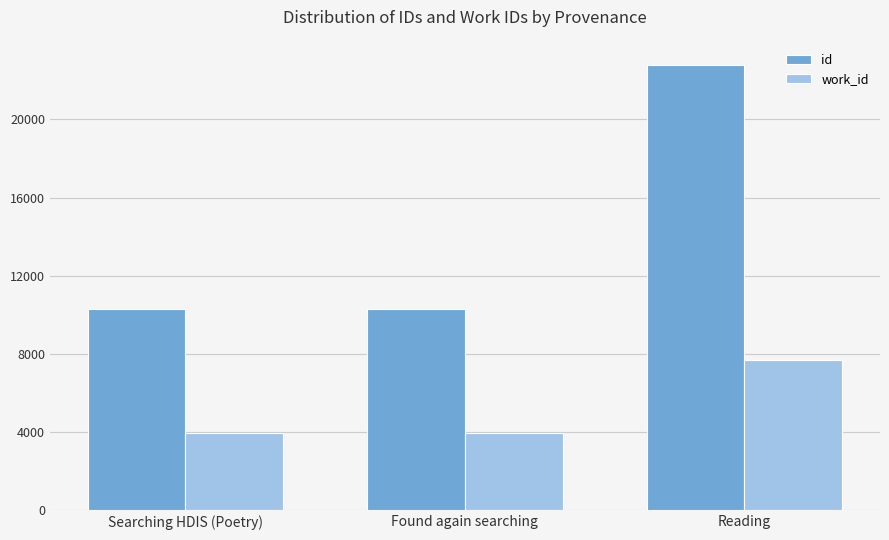

The work_id series shows 3954 at Found again searching. True or false?

True